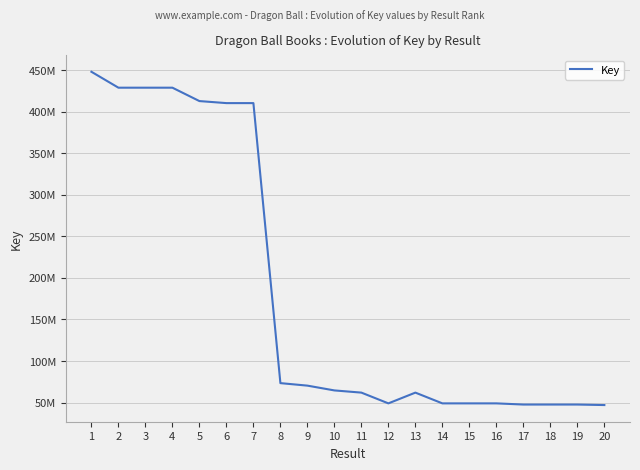

Does the chart have visible grid lines?

Yes